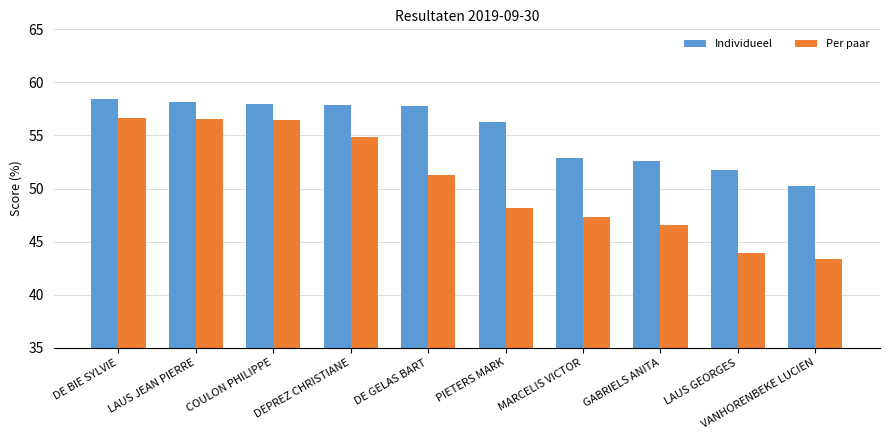

At GABRIELS ANITA, list the series in order from largest to smallest.

Individueel, Per paar